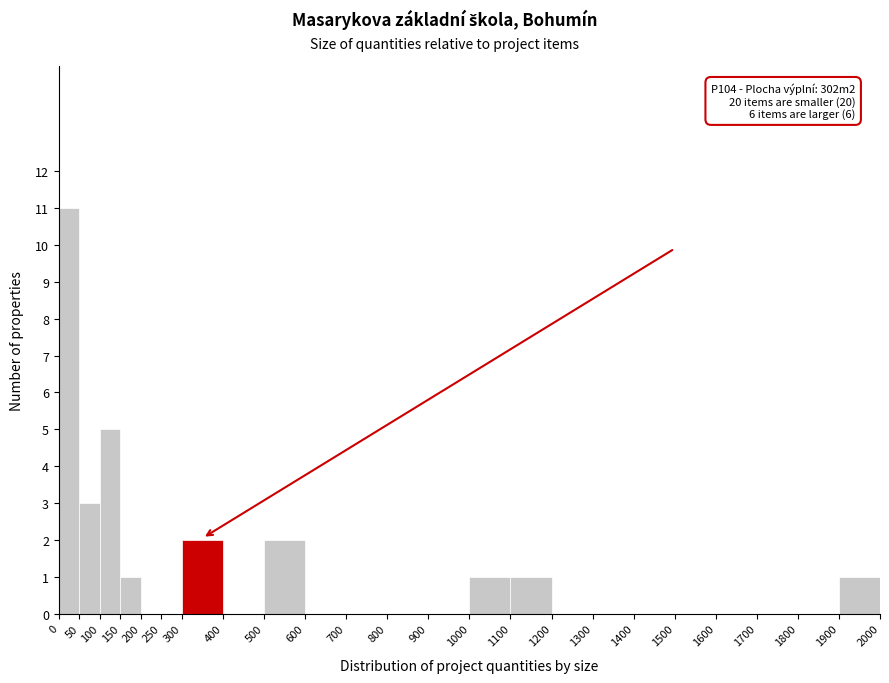

Over which range of the x-axis is the bar tallest?

0 to 50